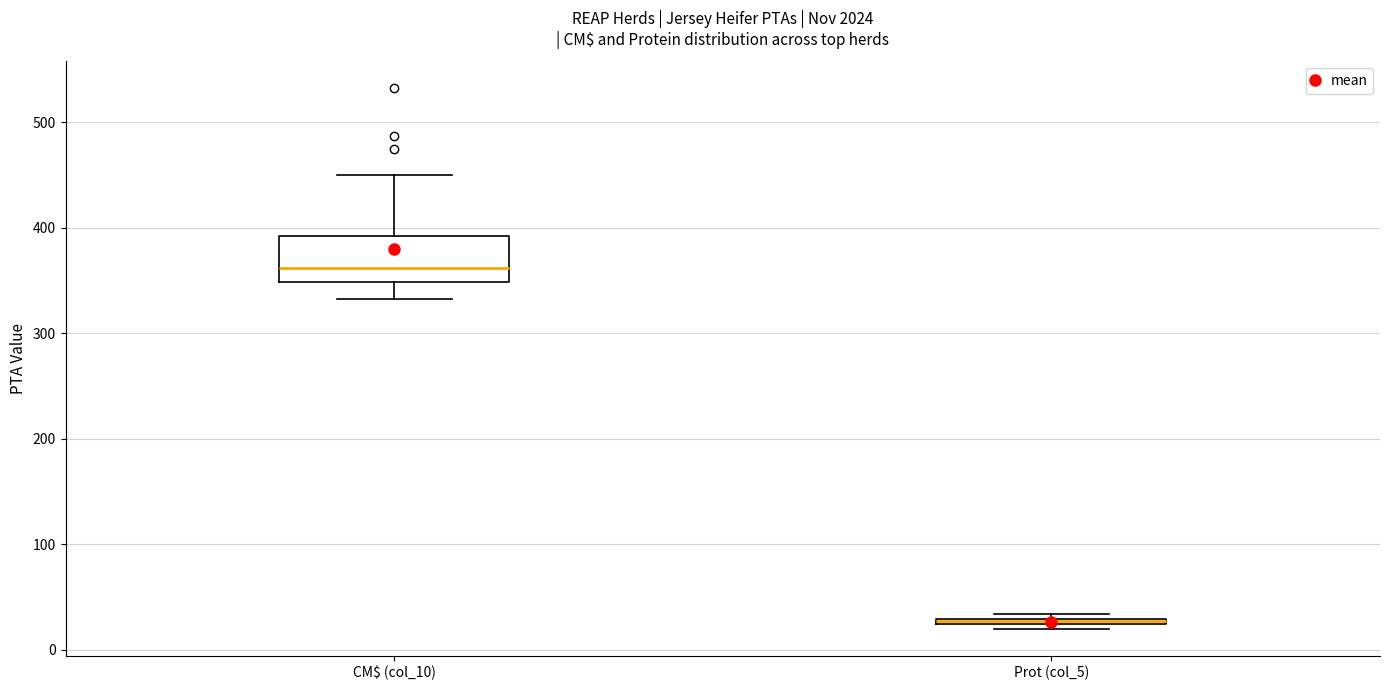

Which box is the tallest, from its lower edge to its upper edge?

CM$ (col_10)